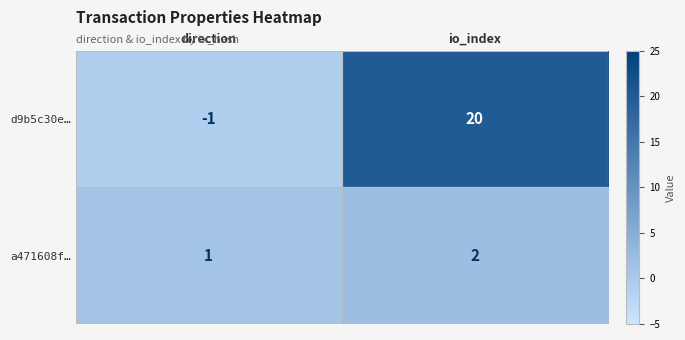

What is the difference between the d9b5c30e… values at io_index and direction?

21